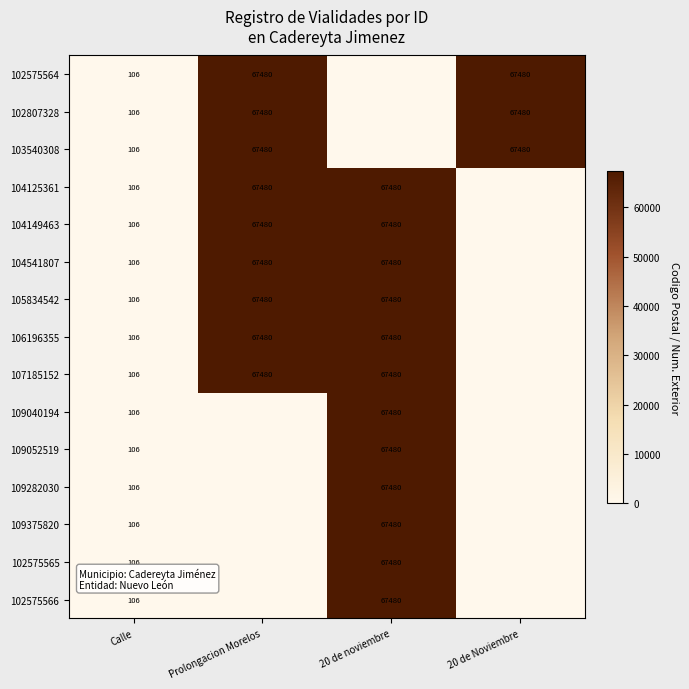

What is the difference between the 102807328 values at Prolongacion Morelos and Calle?

67374